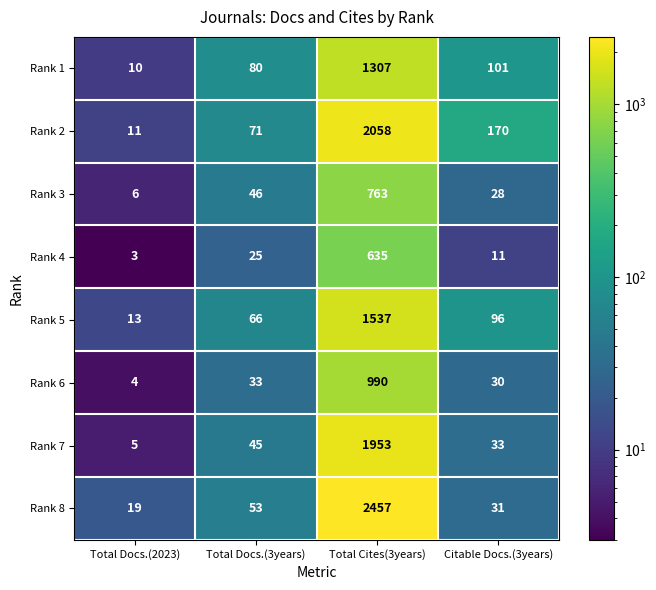

At which label is Rank 5 closest to 775?

Citable Docs.(3years)